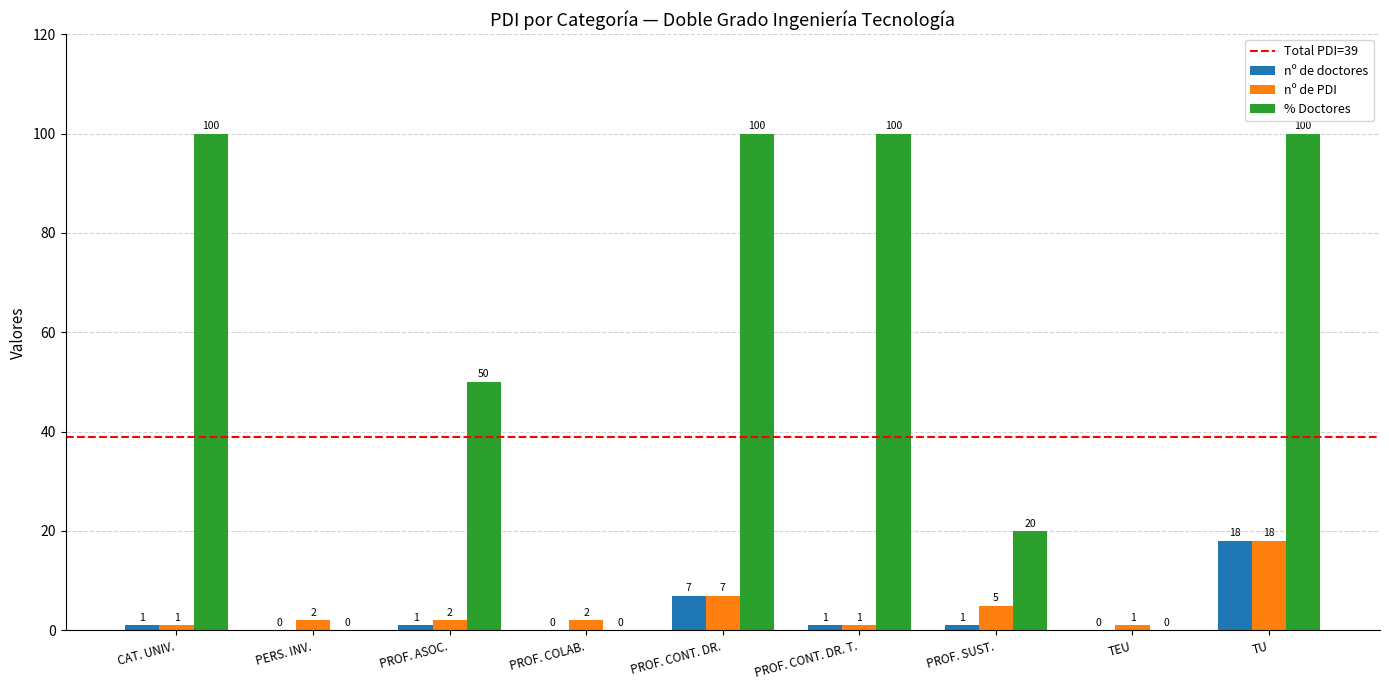

True or false: nº de PDI has a value of 2 at PROF. COLAB..

True